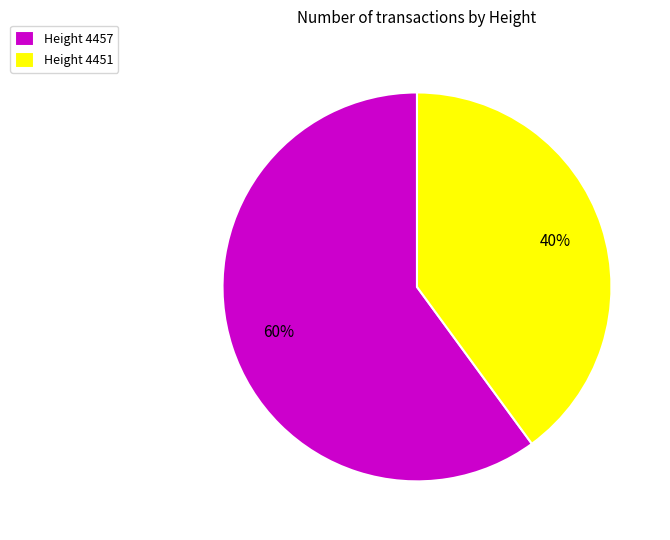

How many slices are in this pie chart?

2